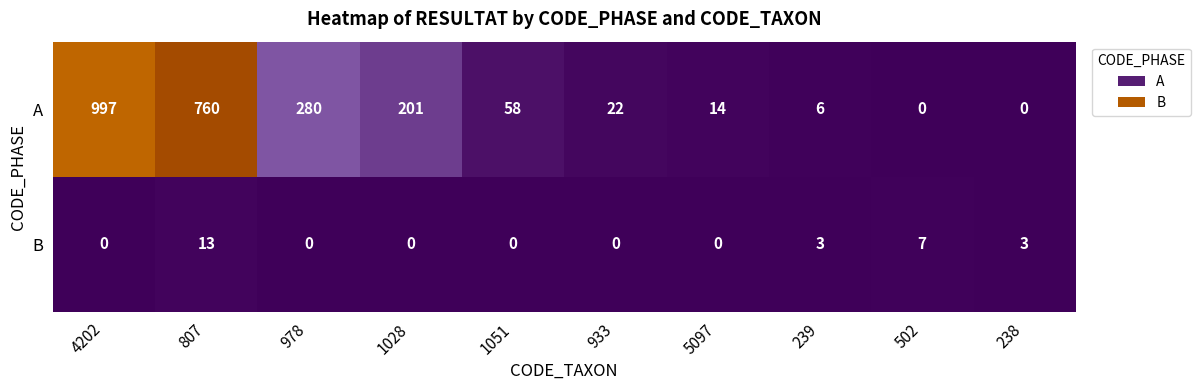

What is the sum of all B values?

26